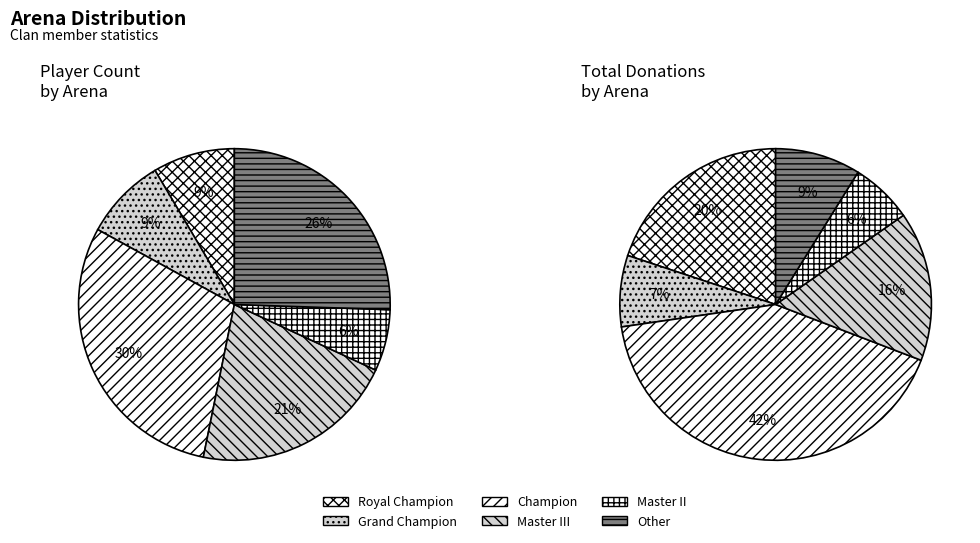

How many slices are in this pie chart?

6